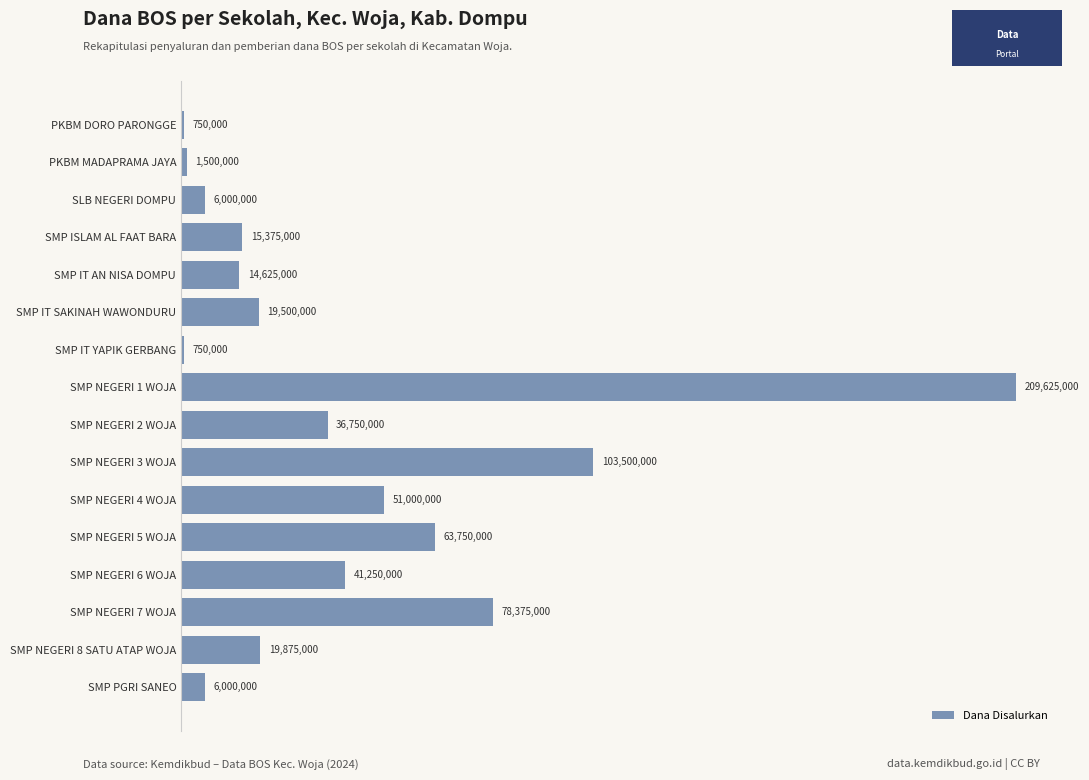

Are the bars horizontal?

Yes